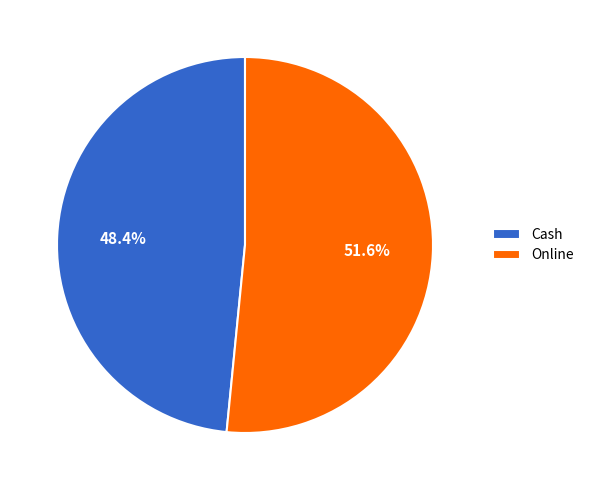

Rank the categories by value from lowest to highest.

Cash, Online